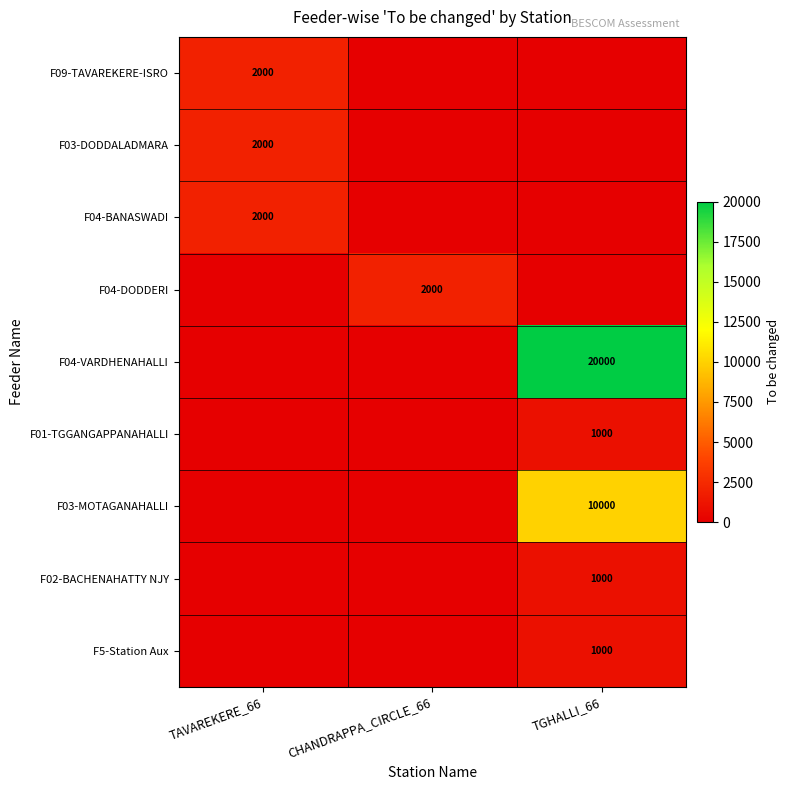

The value of F01-TGGANGAPPANAHALLI at TGHALLI_66 is 1500. True or false?

False